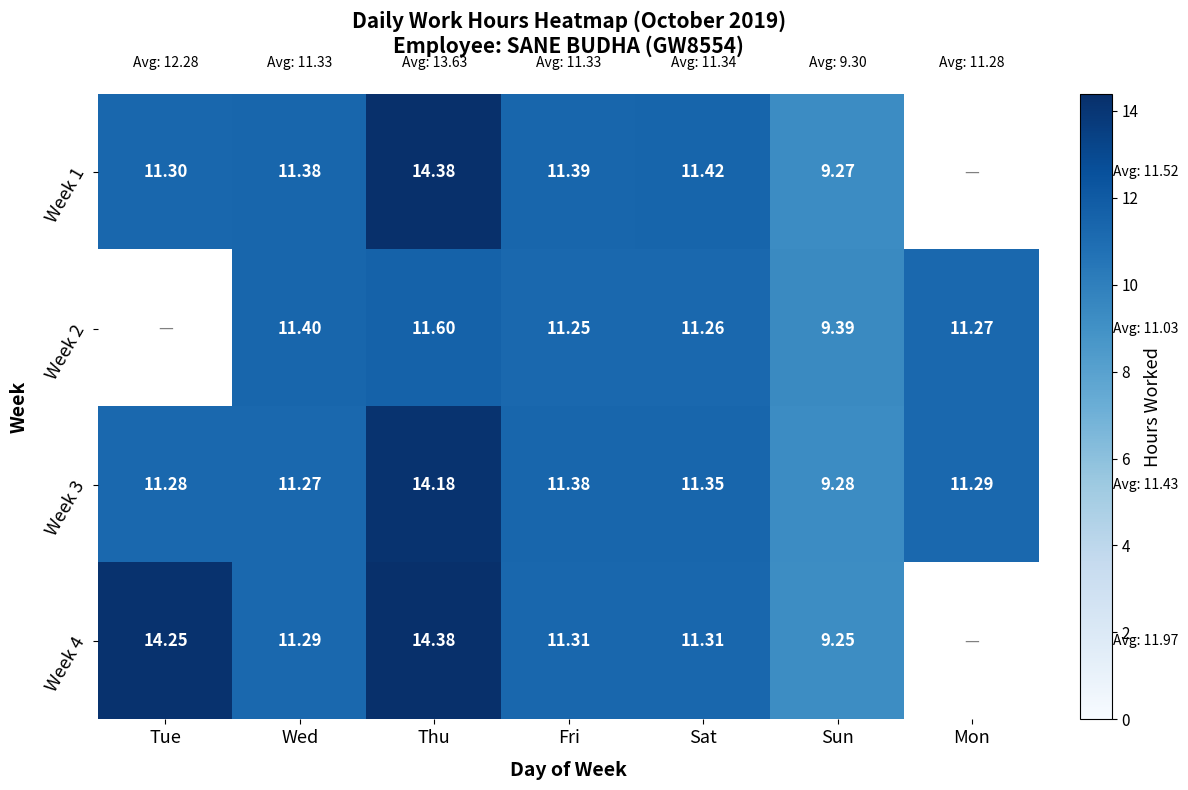

What is the difference between the Week 1 values at Sat and Tue?

0.1